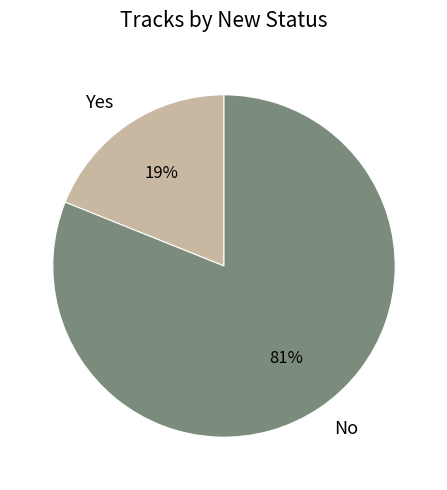

Which category accounts for the majority?

No